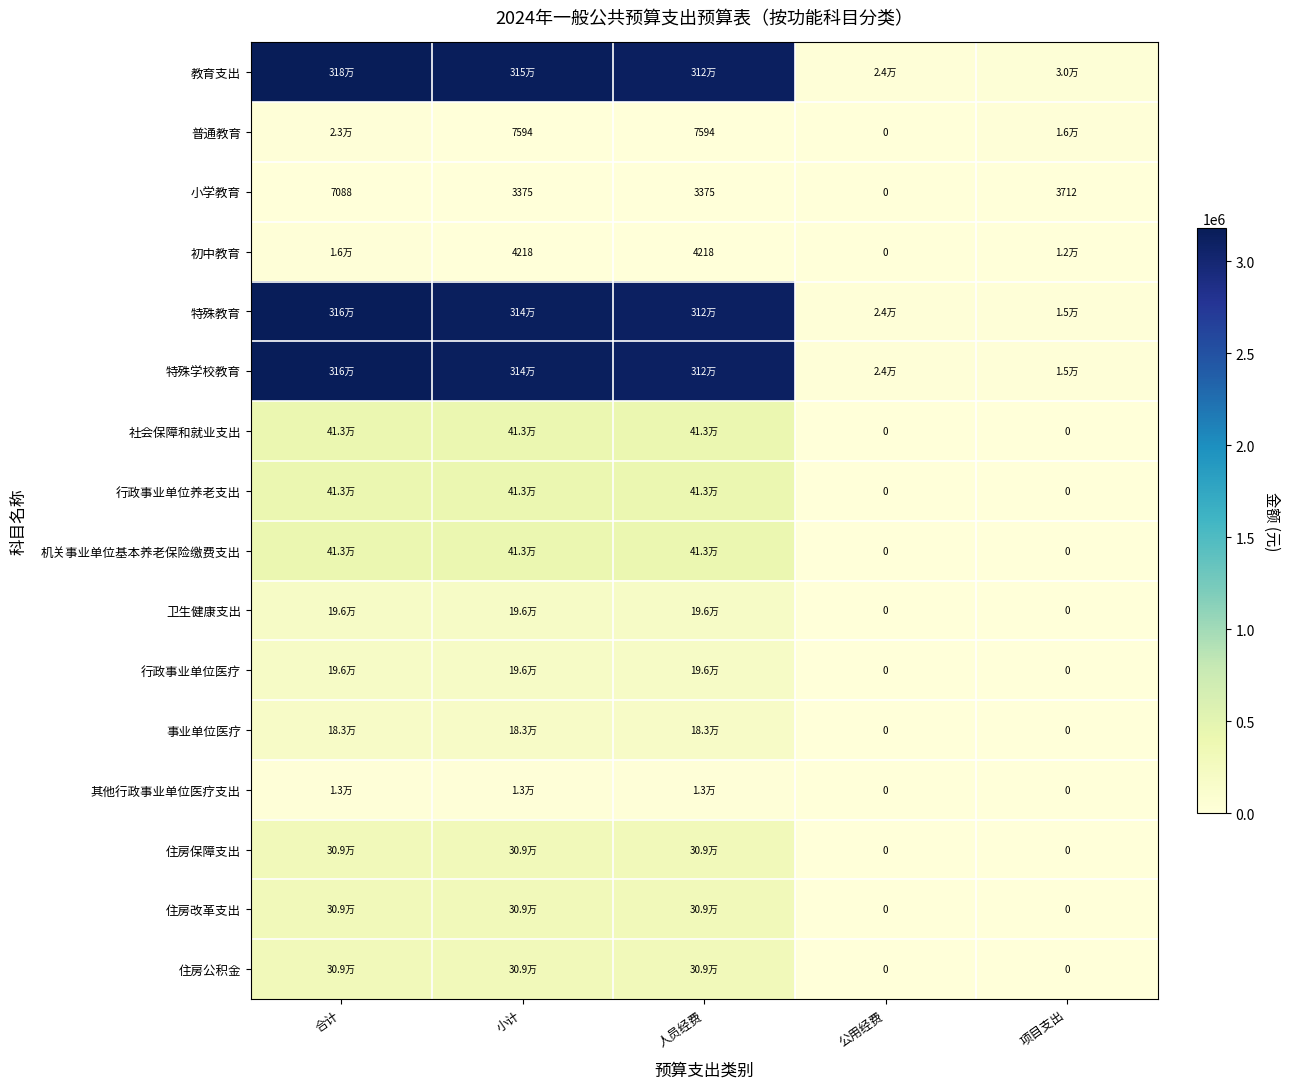

What is the greatest value displayed?

3179207.4